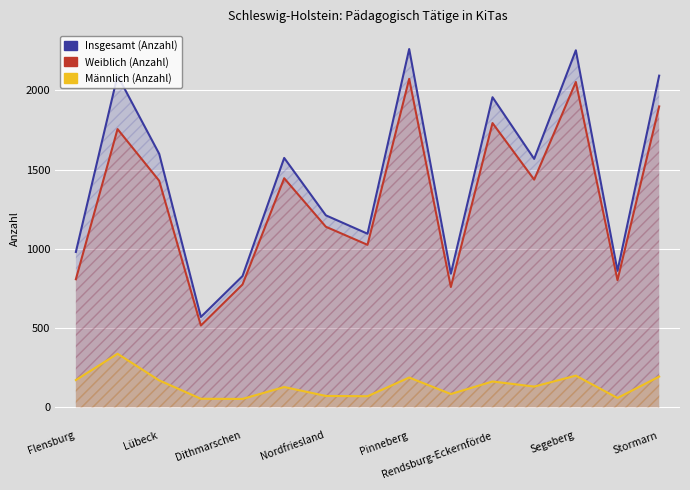

How many lines are shown in the chart?

3